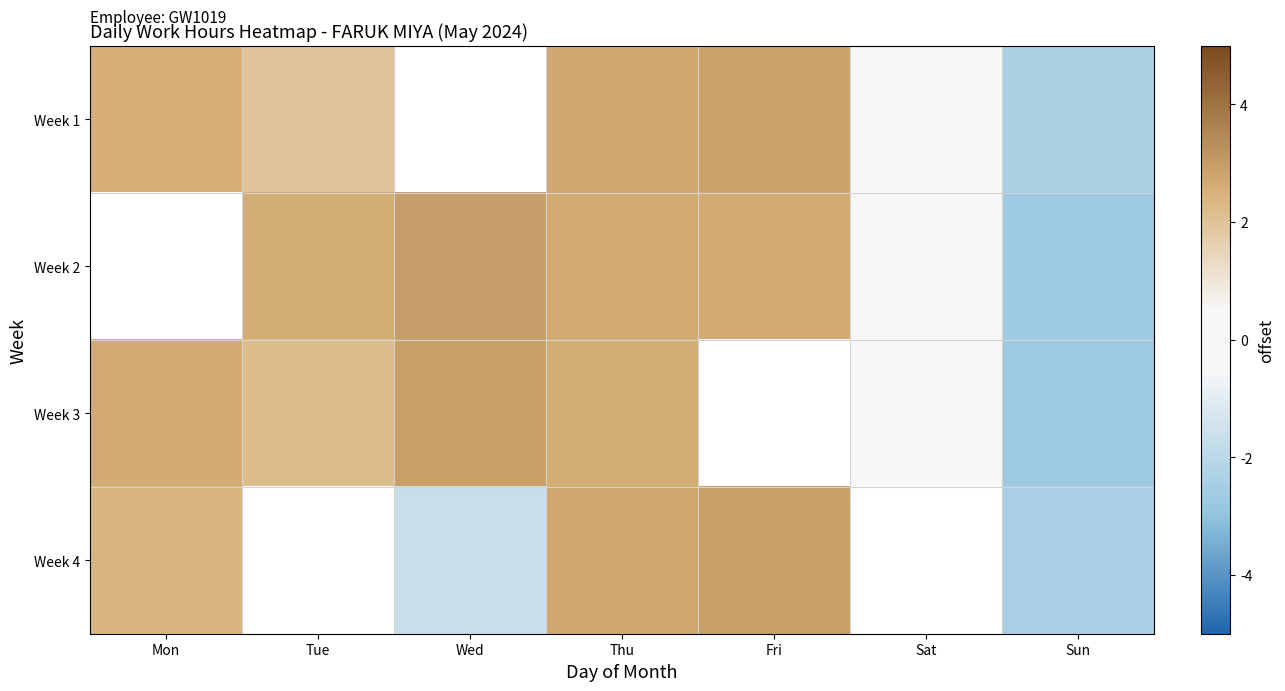

What is the difference between the Week 1 values at Mon and Sun?

4.9